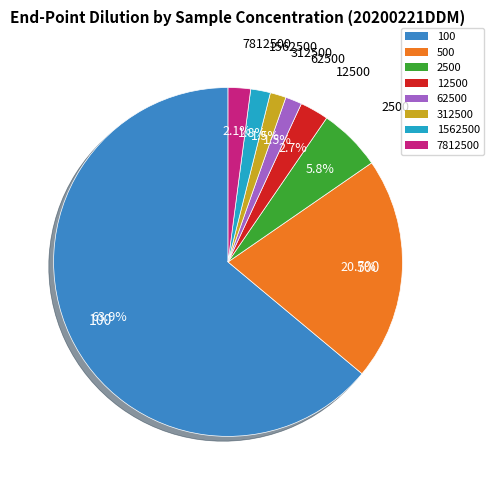

Which has a higher value, 12500 or 1562500?

12500